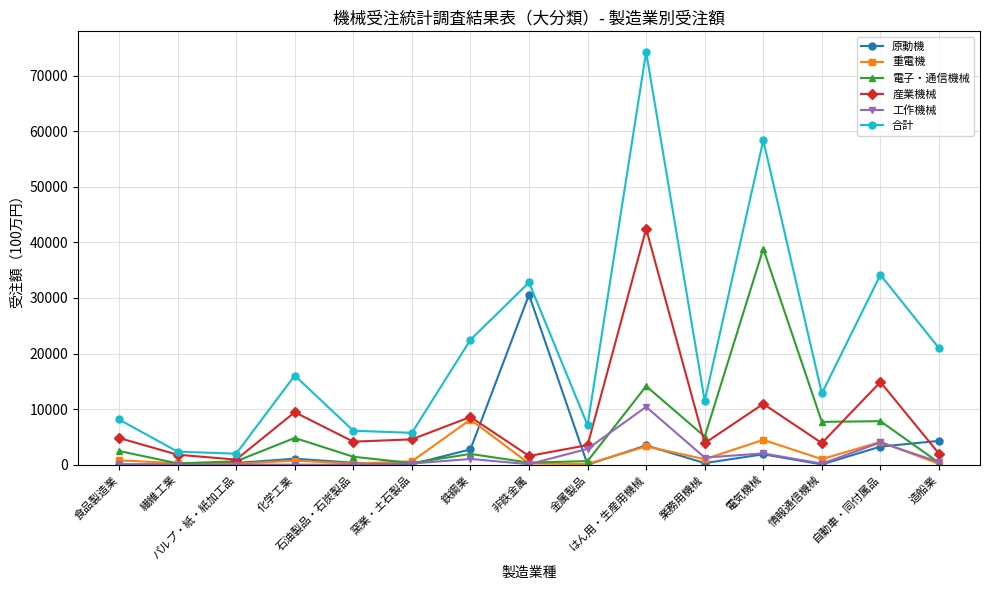

Which series has the largest range (max minus min)?

合計